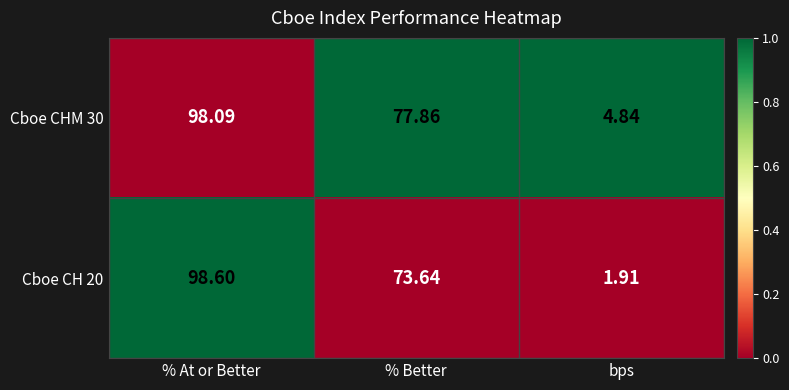

Where does the Cboe CH 20 series first go above 73?

% At or Better